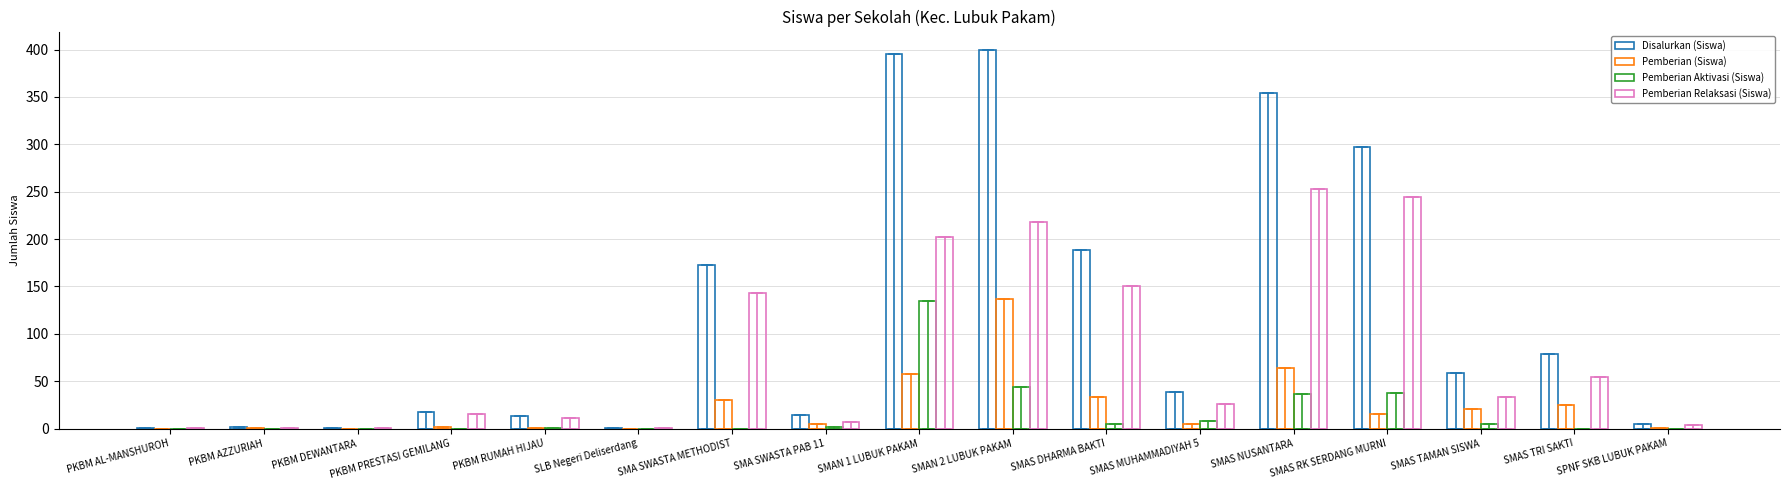

How many groups of bars are there?

17